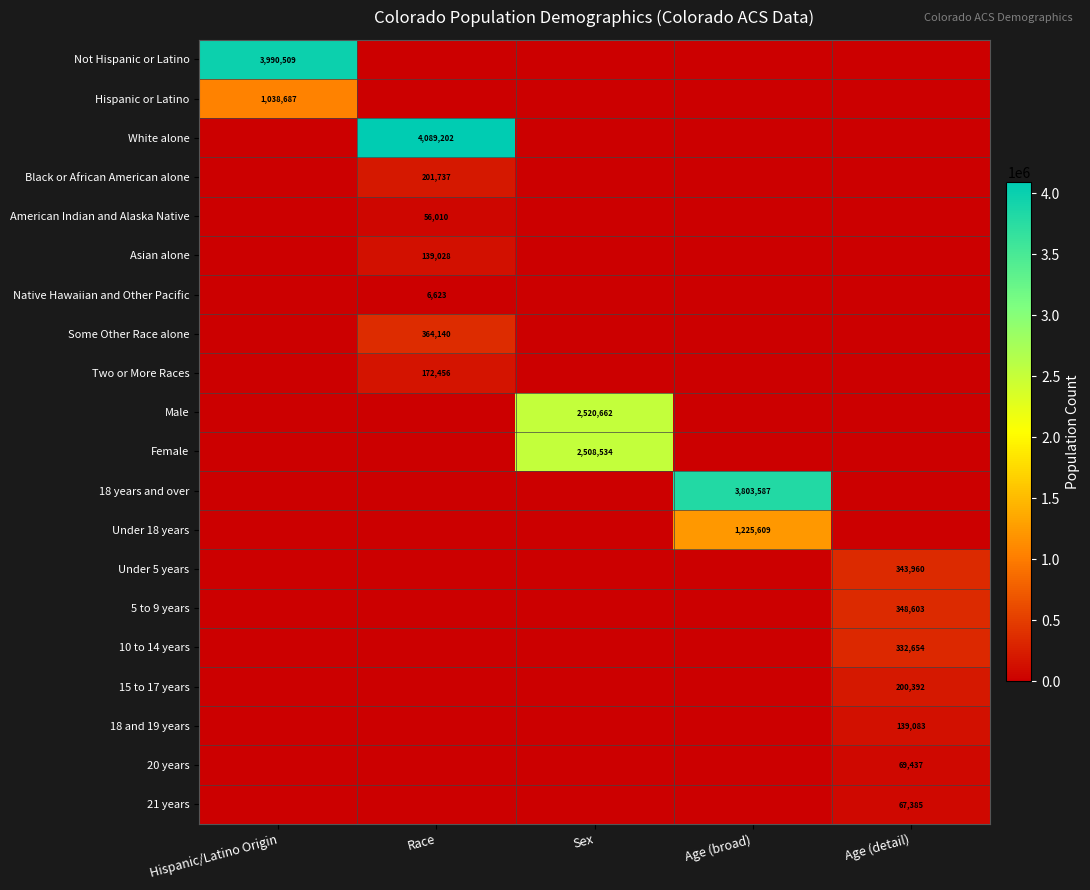

At which category is the sum across all series the highest?

Hispanic/Latino Origin